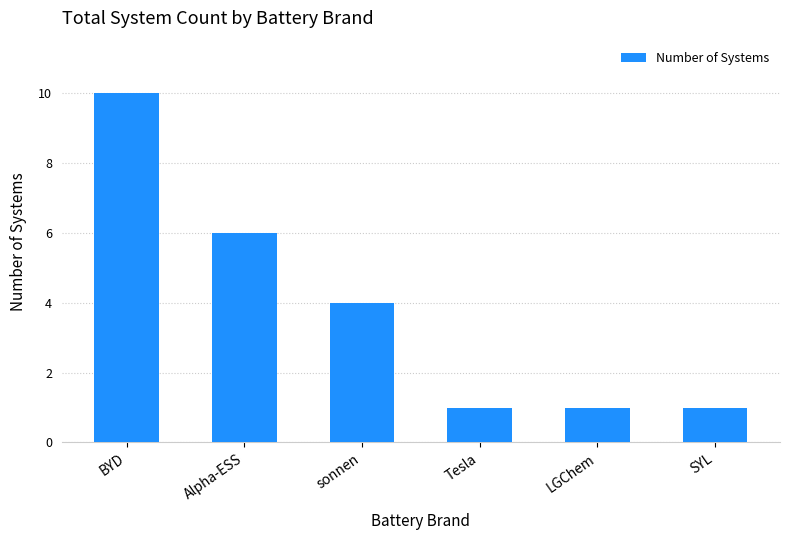

Read the value at sonnen.

4